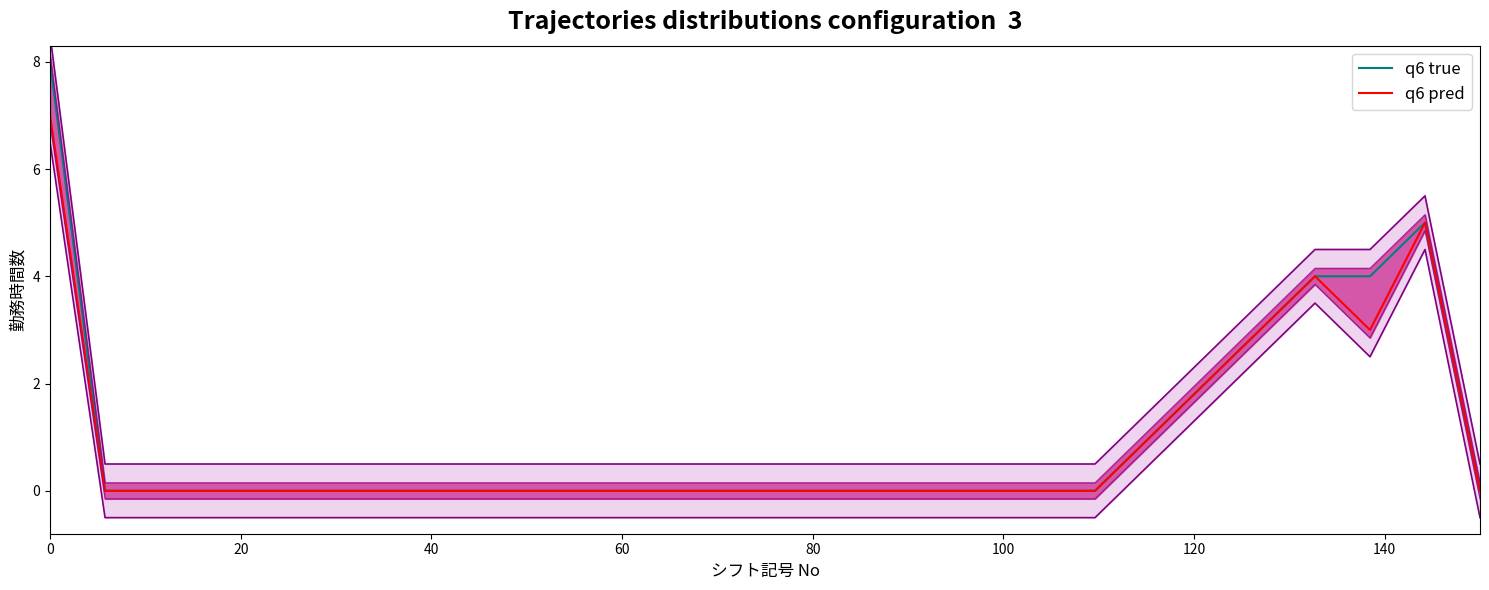

What is the highest value of the q6 pred series?

7